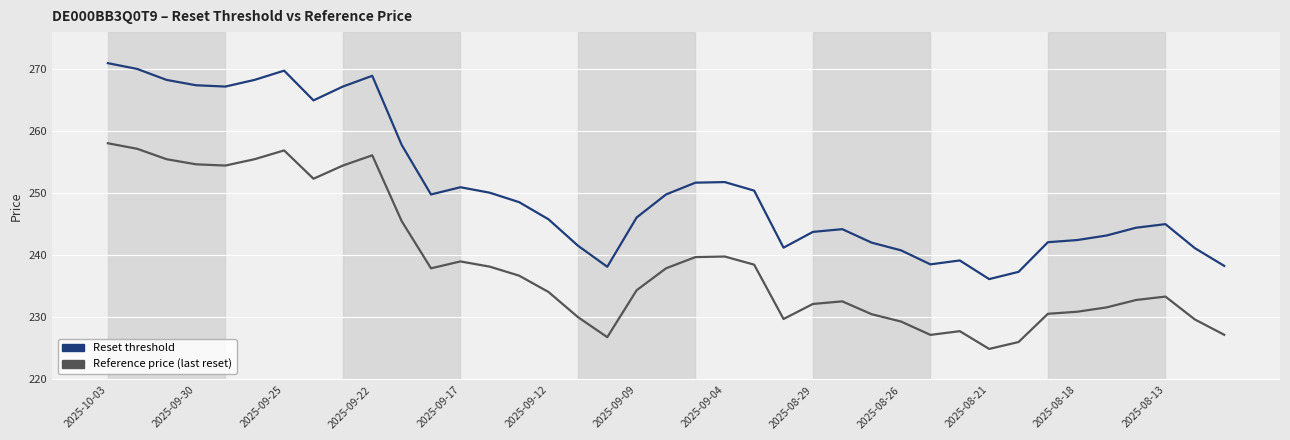

What is the highest value of the Reset threshold series?

270.9